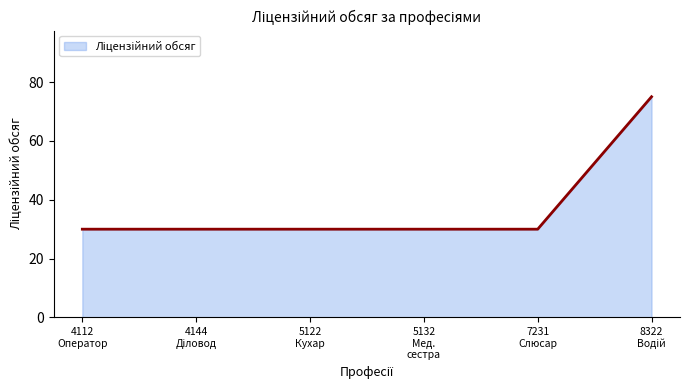

What is the average value?

38